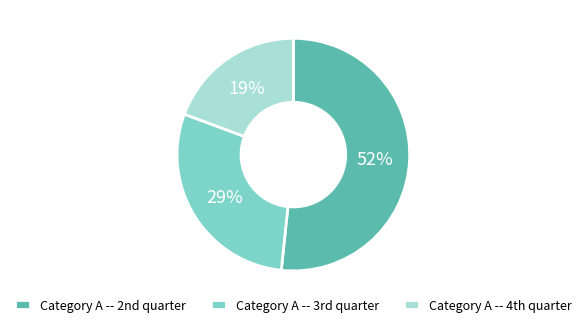

How many segments does this pie chart have?

3